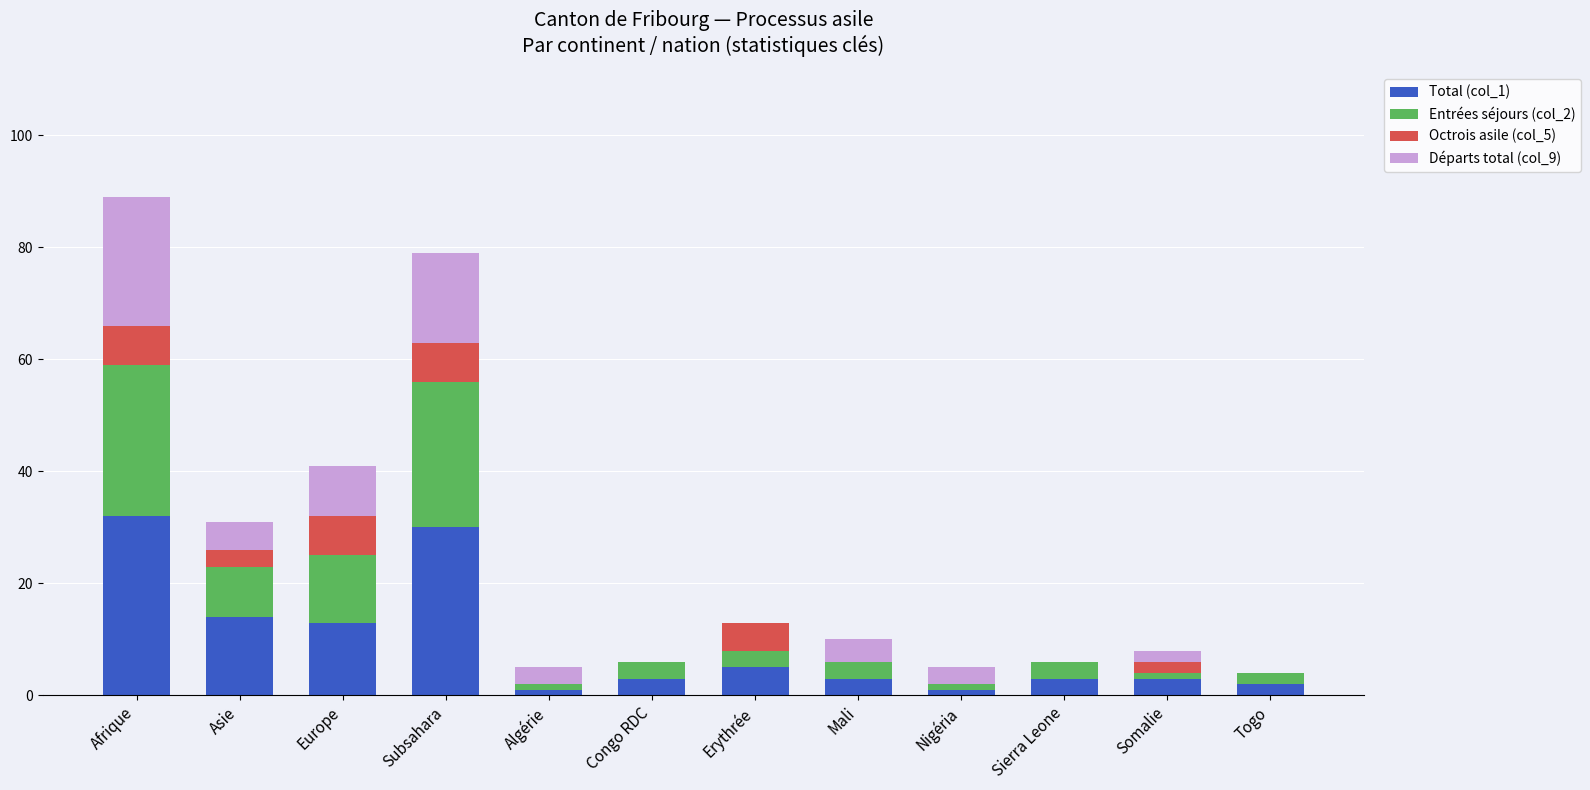

What is the total value across all series at Congo RDC?

6